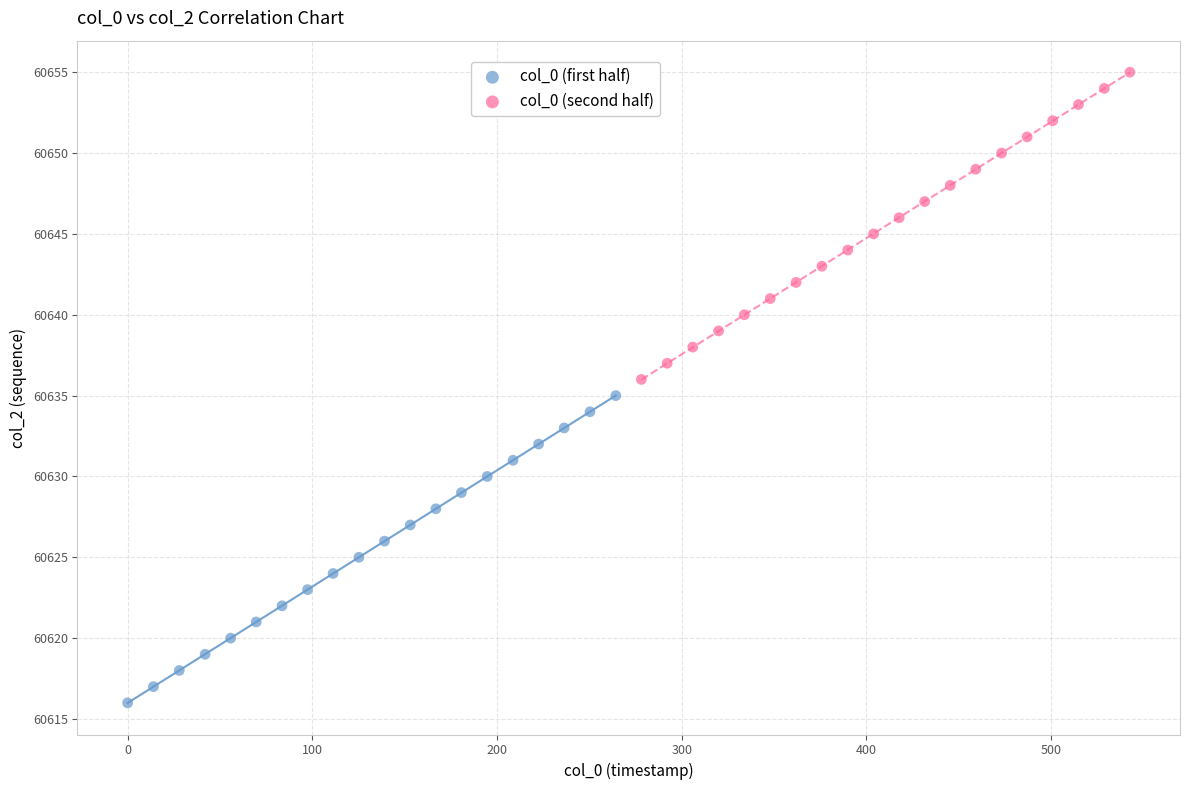

Which series contains the highest Y value?

col_0 (second half)